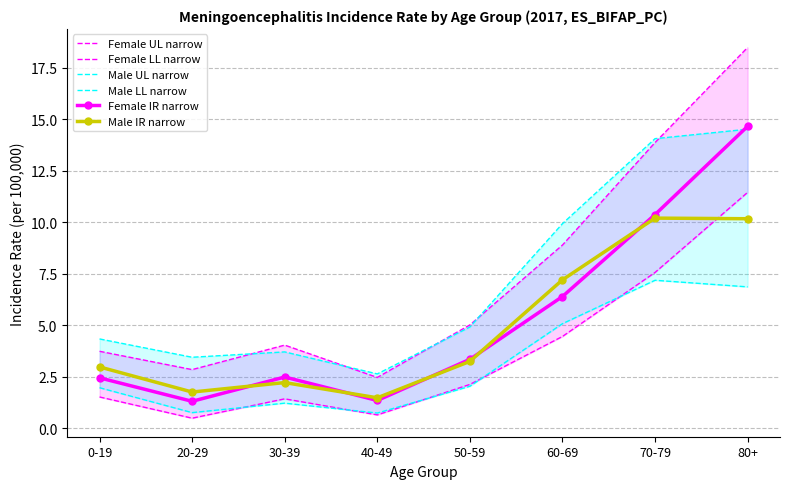

The Male LL narrow series shows 3.1 at 50-59. True or false?

False